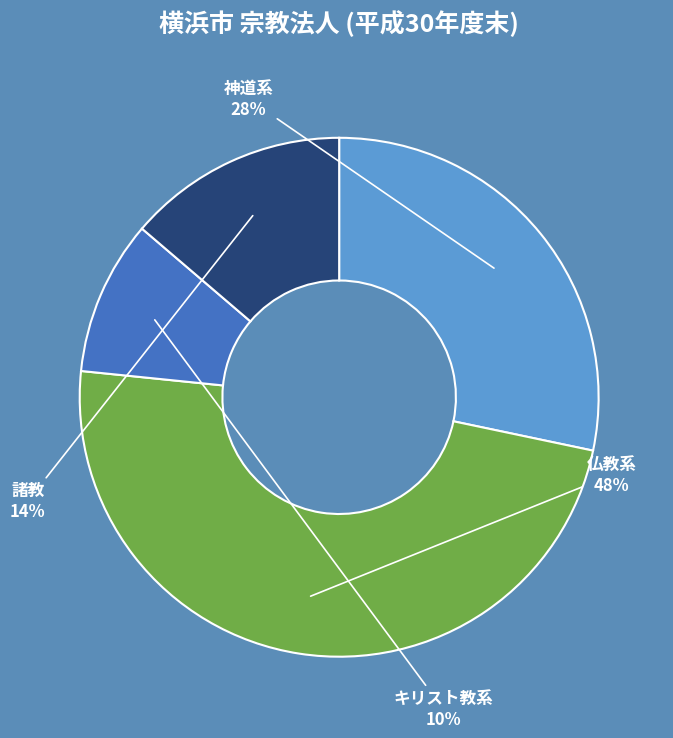

To the nearest percent, what percentage of the pie is 仏教系?

48%